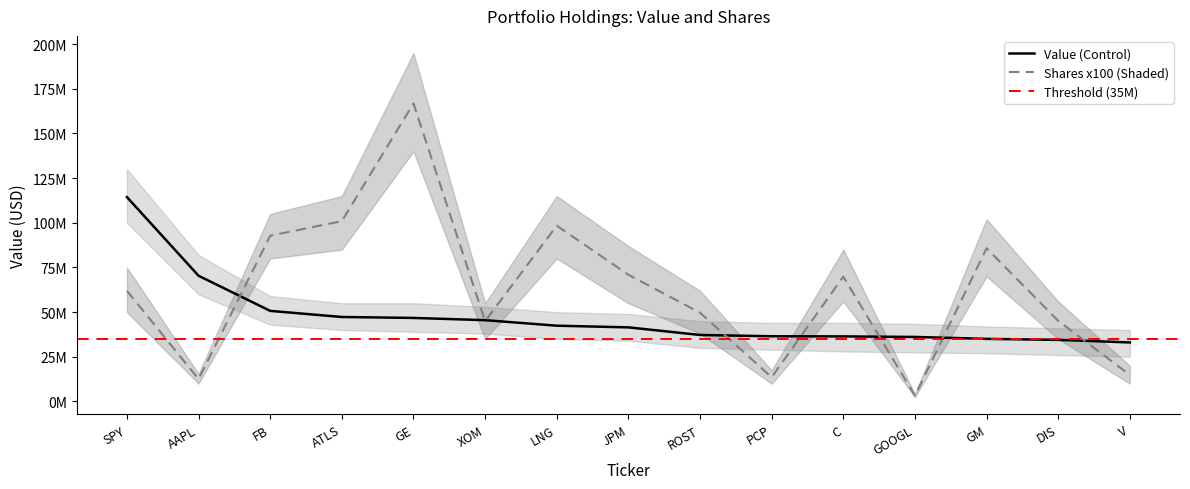

How many times do Value and Shares cross each other?

8